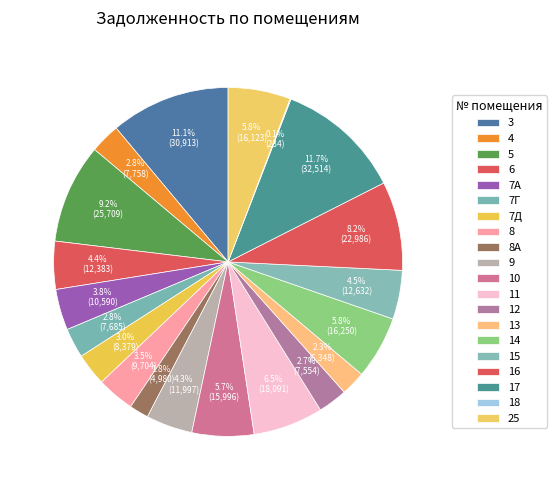

How many slices are in this pie chart?

20